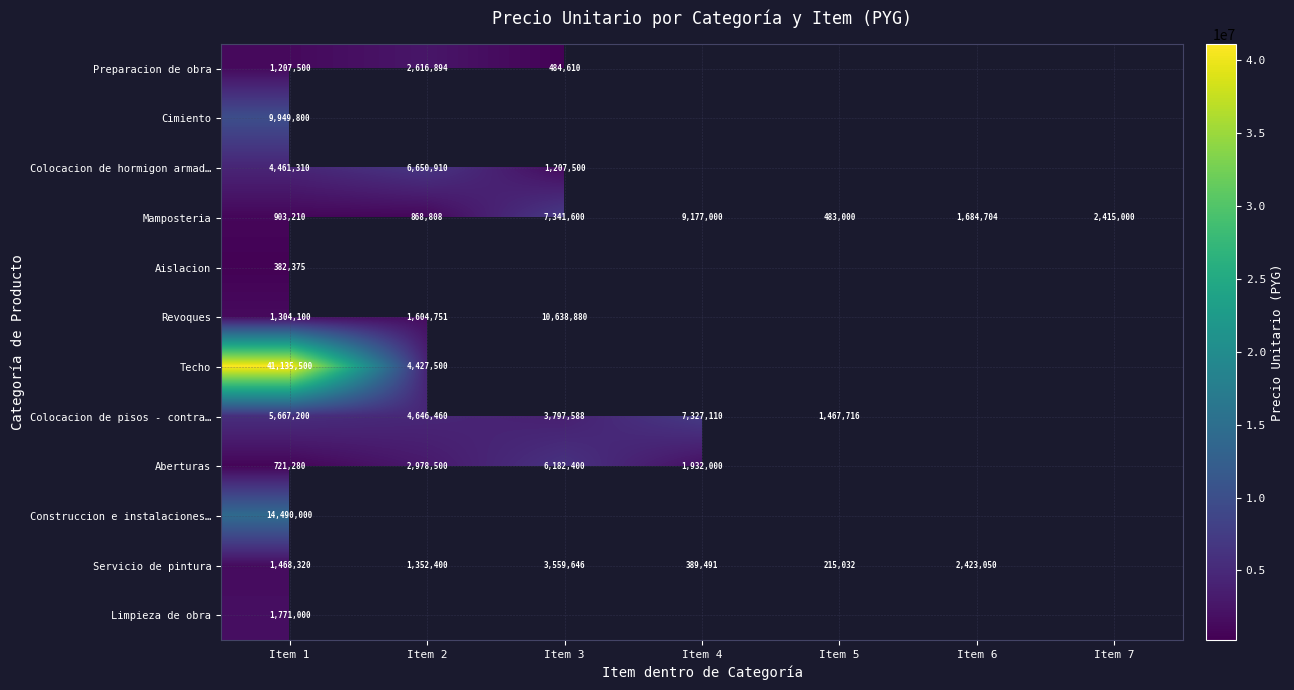

The Colocacion de pisos - contra… series shows 8076085 at Item 1. True or false?

False